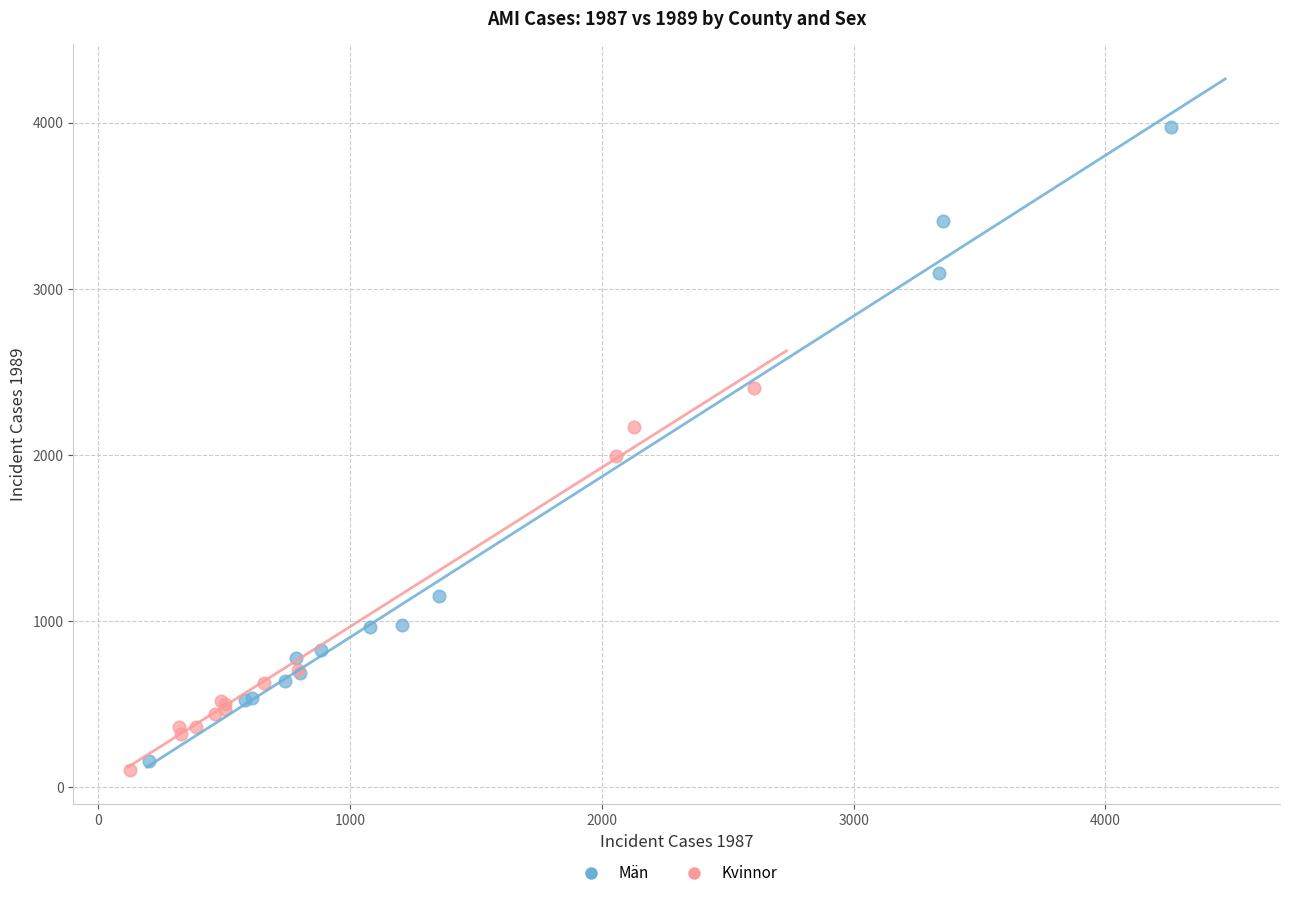

Which series has the widest spread of Y values?

Män